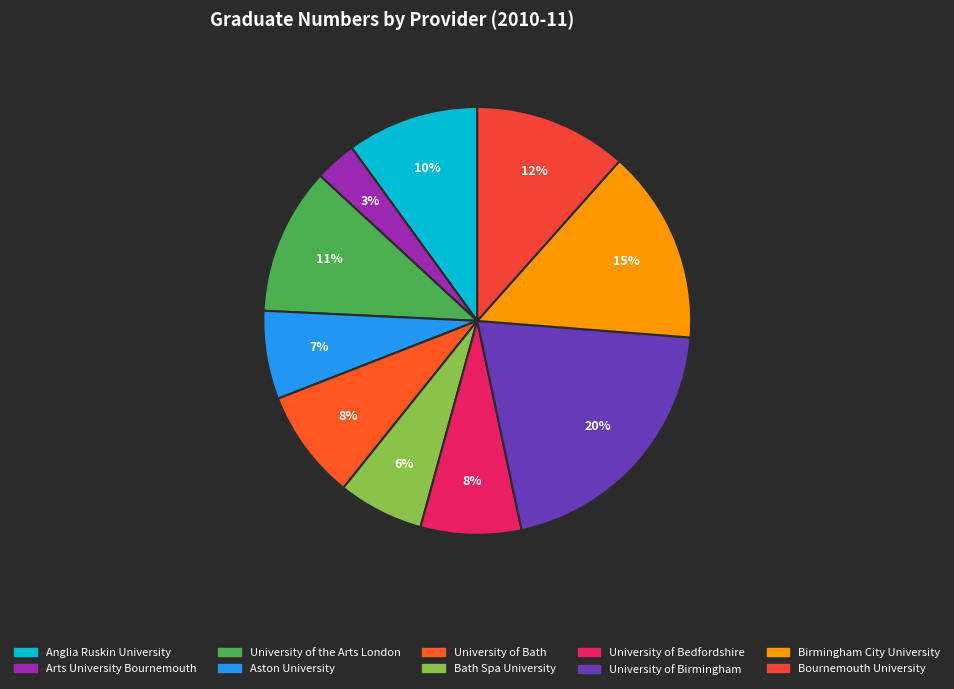

Does any single category account for the majority?

No